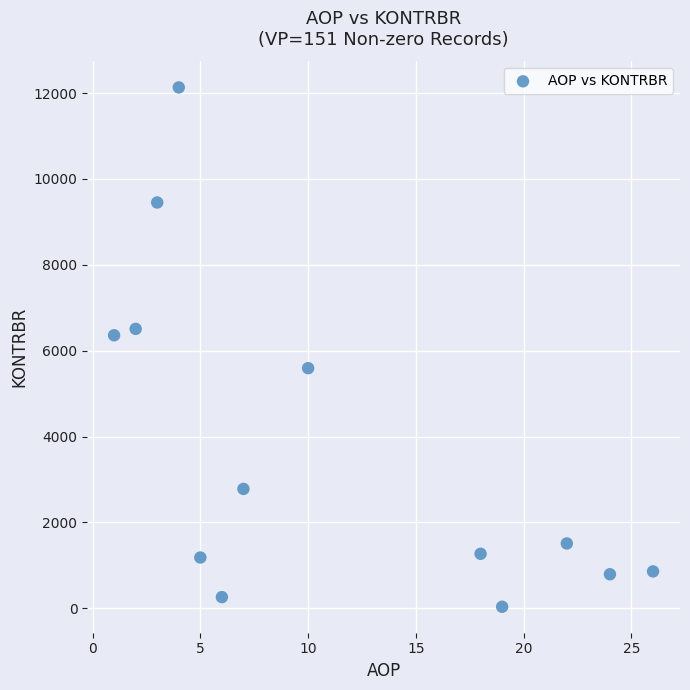

What is the range of X values (max minus min)?

25.0